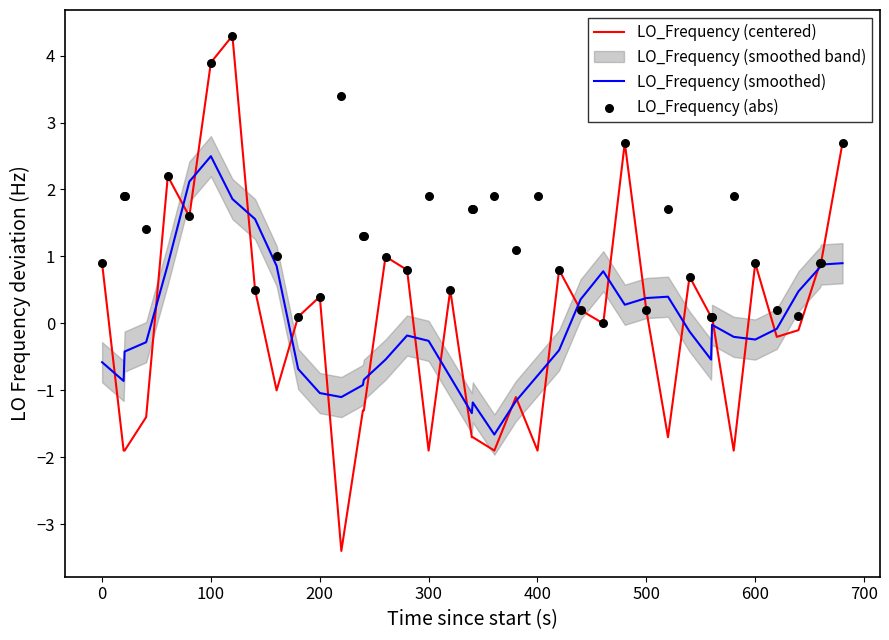

At how many categories does at least one series exceed 2?

7